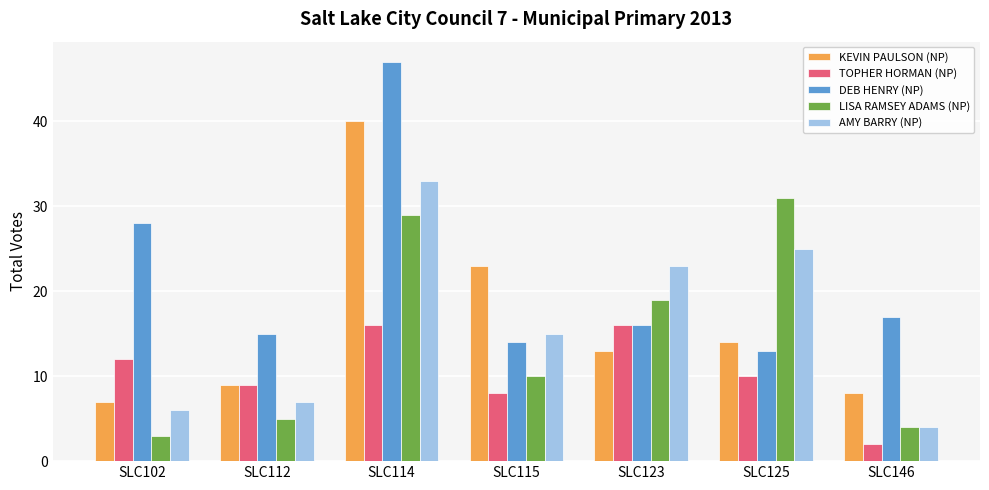

What is the approximate value of DEB HENRY (NP) at SLC125, to the nearest 5?

15